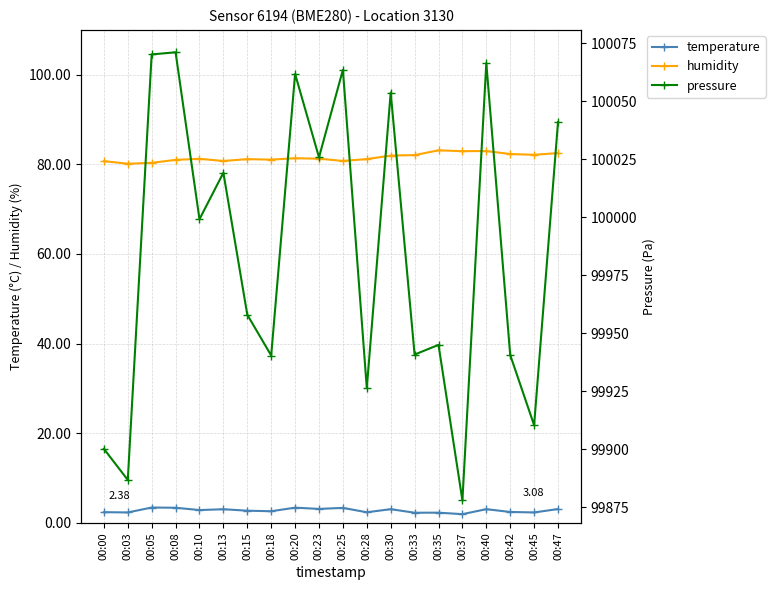

At which category does the chart reach its minimum across all series?

00:37